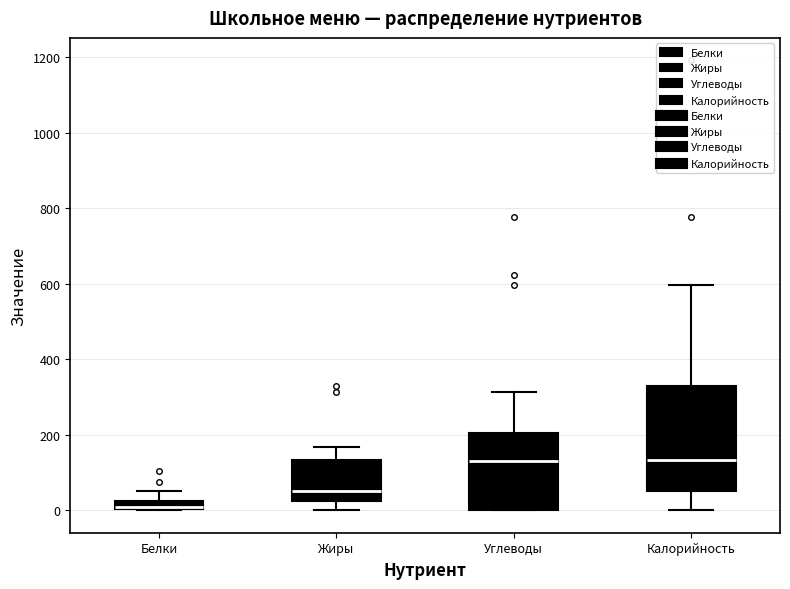

Comparing the boxes themselves (not the whiskers), which one is the tallest?

Калорийность